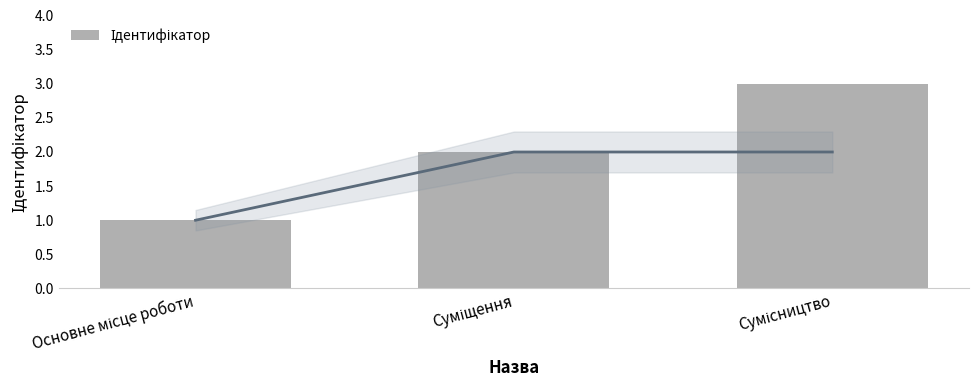

What is the label of the 3rd bar from the left?

Сумісництво